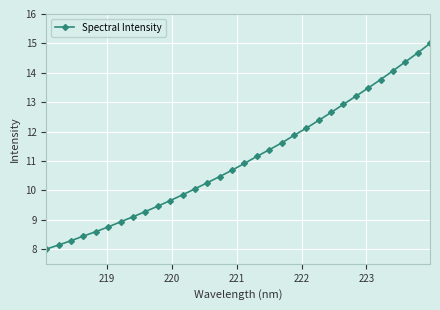

What is the average value?

11.0